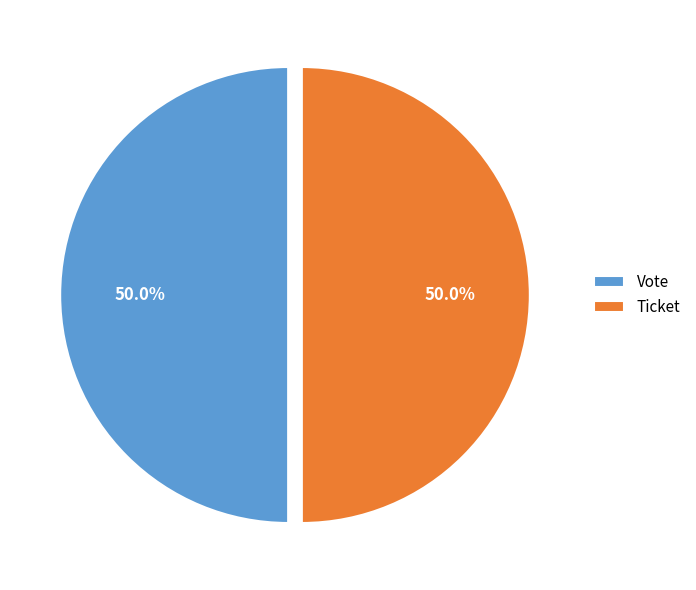

What is the ratio of the value at Ticket to the value at Vote?

1.0